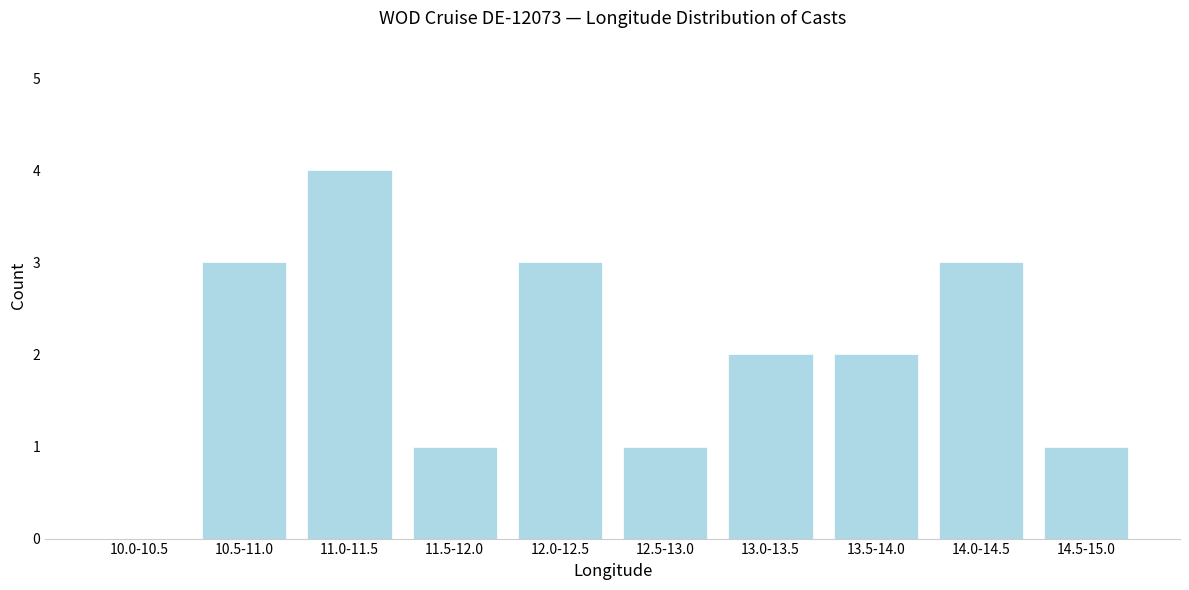

Reading left to right, list all the values displayed in this chart.

10.0-10.5=0	10.5-11.0=3	11.0-11.5=4	11.5-12.0=1	12.0-12.5=3	12.5-13.0=1	13.0-13.5=2	13.5-14.0=2	14.0-14.5=3	14.5-15.0=1